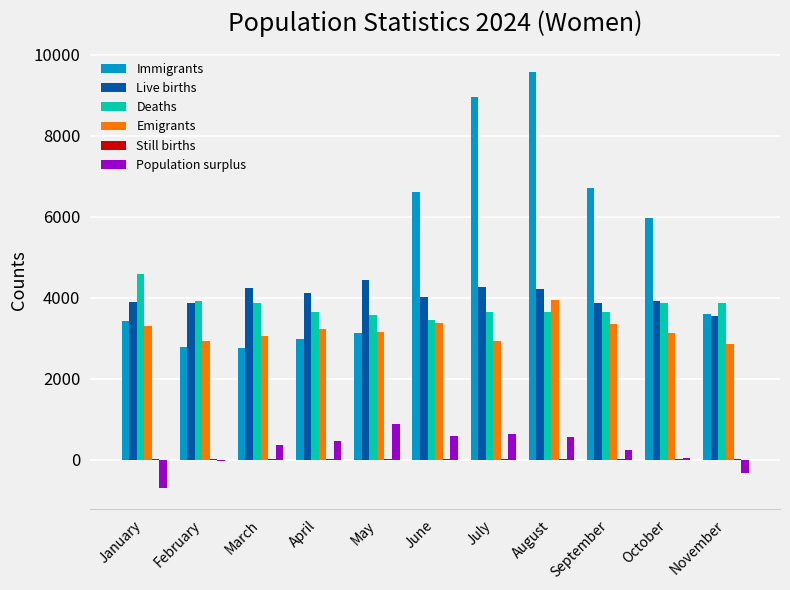

How many groups of bars are there?

11